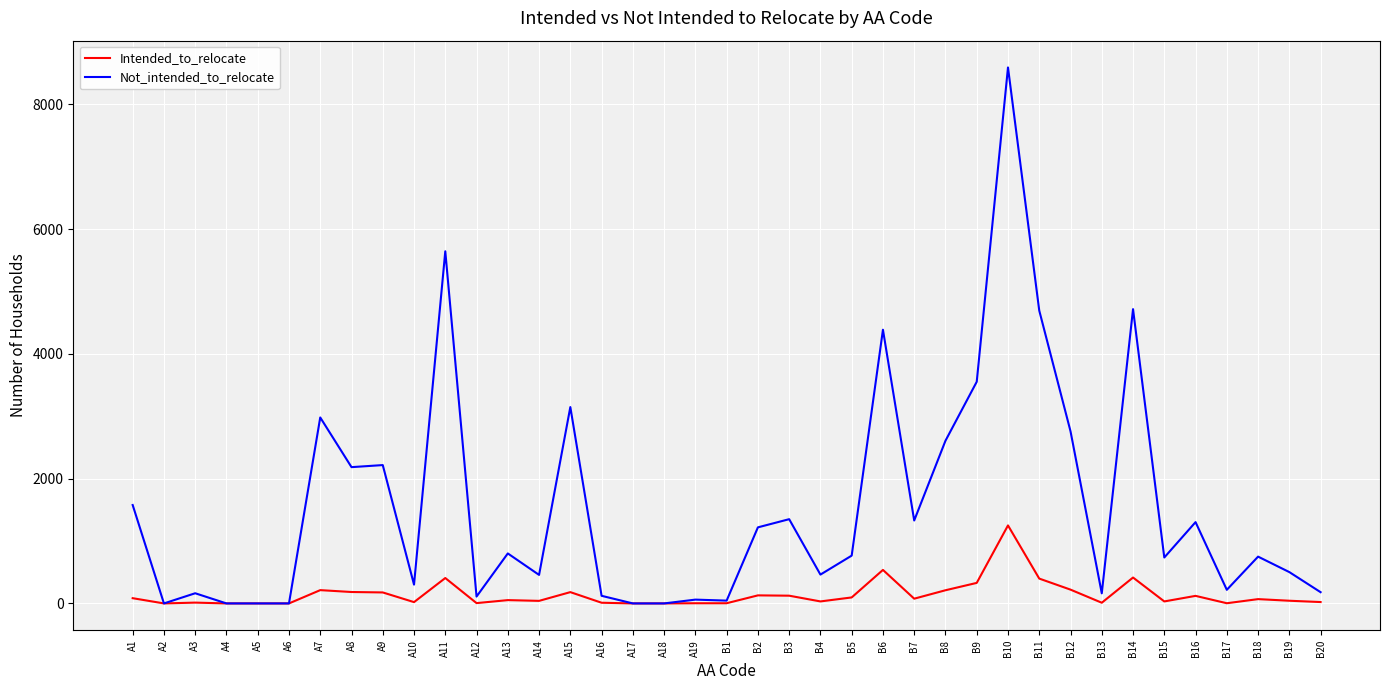

Which series has the largest total across all categories?

Not_intended_to_relocate